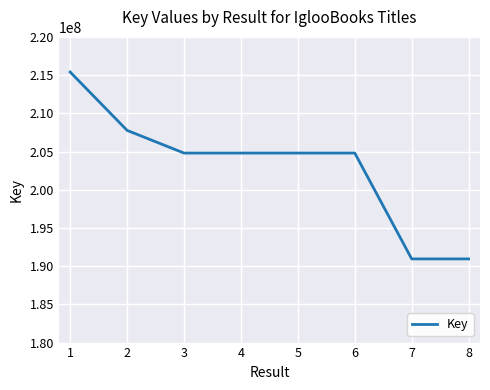

True or false: the data shows 98909758 at 2.

False